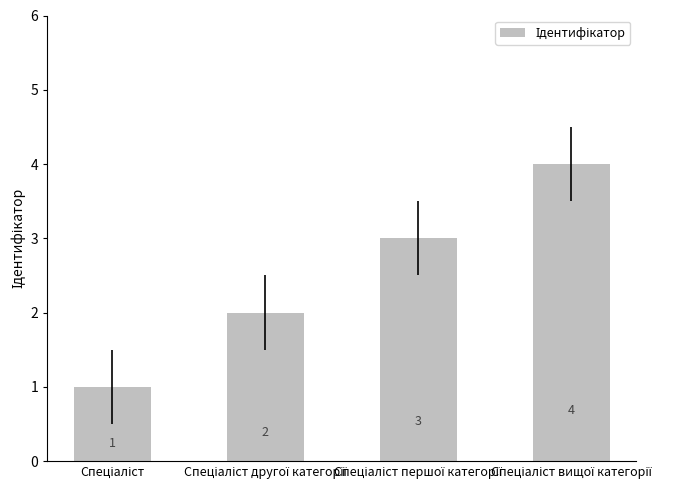

How many distinct data groups are displayed?

1